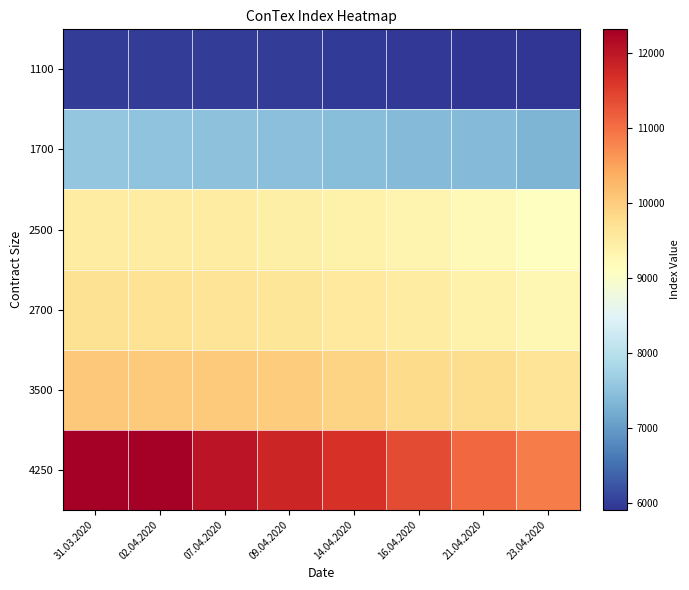

Reading left to right, extract all data points from this chart.

1100: 31.03.2020=6008	02.04.2020=6002	07.04.2020=6002	09.04.2020=5988	14.04.2020=5974	16.04.2020=5961	21.04.2020=5927	23.04.2020=5912
1700: 31.03.2020=7565	02.04.2020=7537	07.04.2020=7492	09.04.2020=7467	14.04.2020=7441	16.04.2020=7407	21.04.2020=7400	23.04.2020=7315
2500: 31.03.2020=9504	02.04.2020=9489	07.04.2020=9490	09.04.2020=9433	14.04.2020=9378	16.04.2020=9319	21.04.2020=9236	23.04.2020=9094
2700: 31.03.2020=9693	02.04.2020=9668	07.04.2020=9656	09.04.2020=9618	14.04.2020=9557	16.04.2020=9490	21.04.2020=9407	23.04.2020=9286
3500: 31.03.2020=10048	02.04.2020=10032	07.04.2020=10013	09.04.2020=9990	14.04.2020=9892	16.04.2020=9806	21.04.2020=9768	23.04.2020=9643
4250: 31.03.2020=12312	02.04.2020=12313	07.04.2020=12021	09.04.2020=11804	14.04.2020=11639	16.04.2020=11374	21.04.2020=11065	23.04.2020=10880